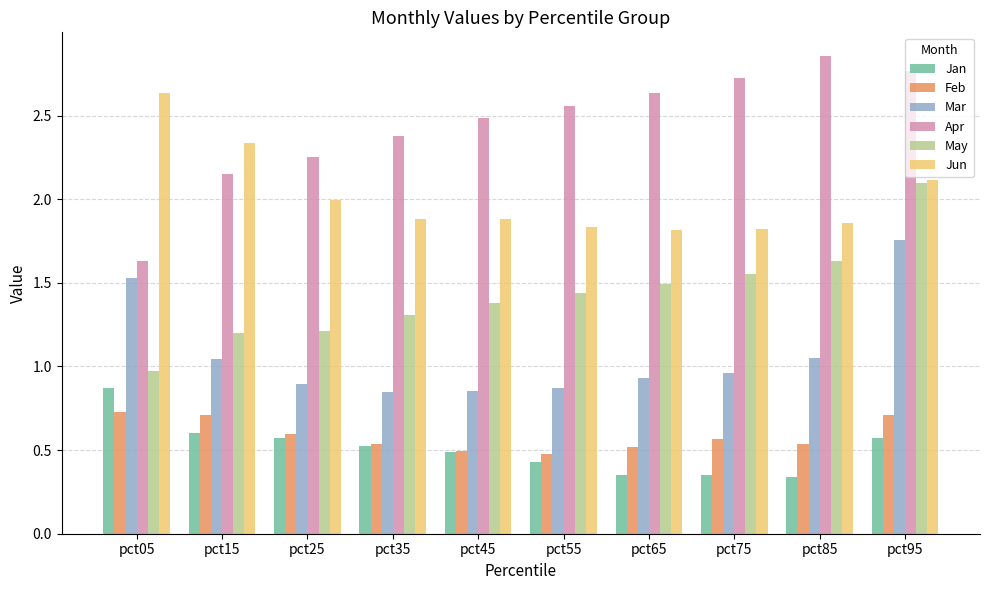

Which series has the largest range (max minus min)?

Apr